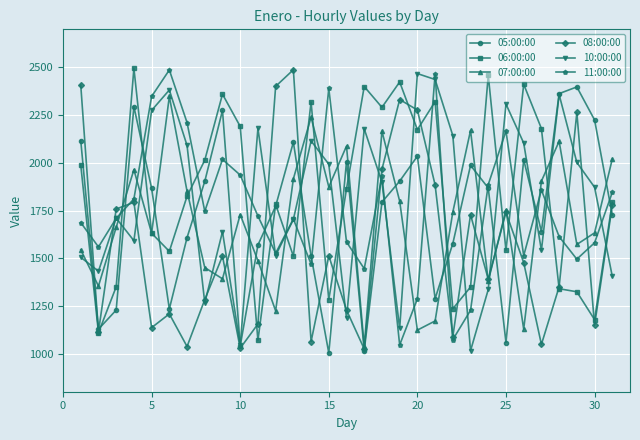

What is the lowest value of the 05:00:00 series?

1003